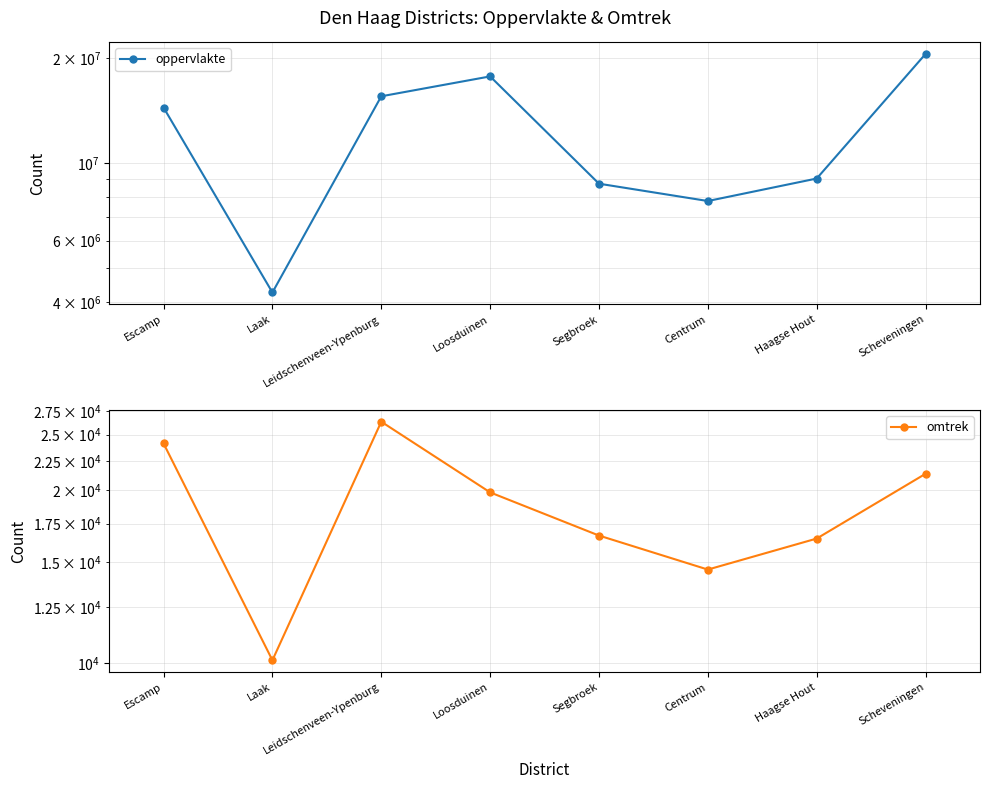

What is the value of the oppervlakte point at the 1st from the left?

14439128.0